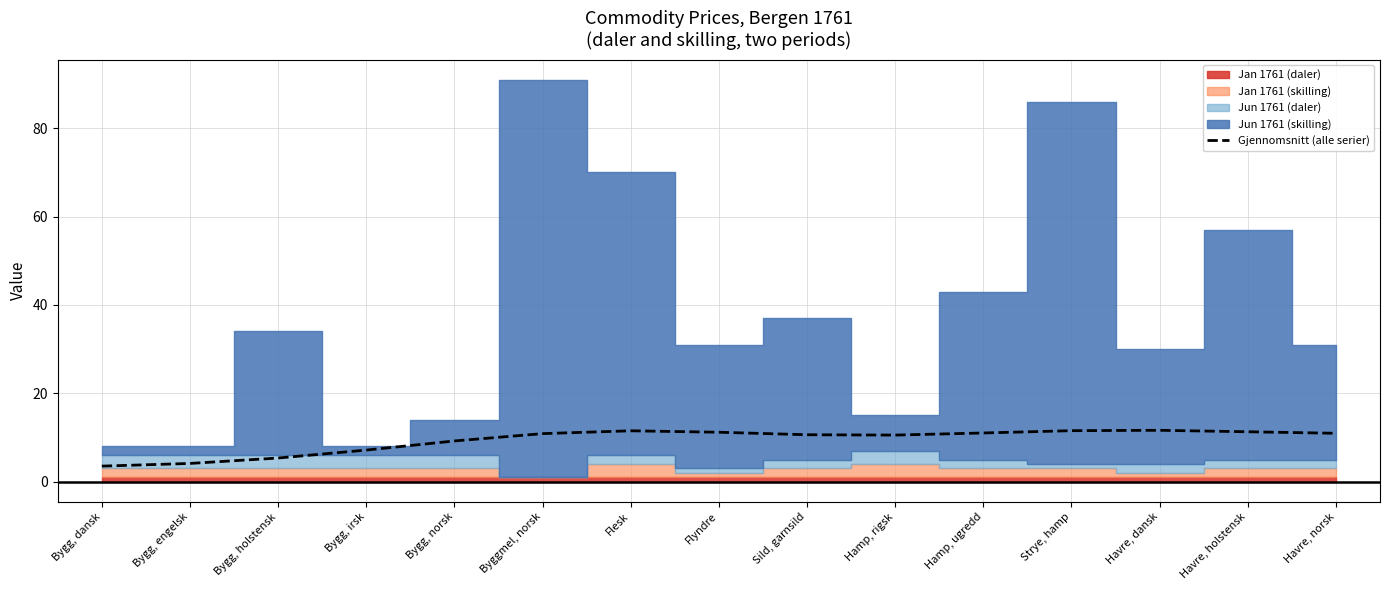

Reading right to left, what are all the values shown in this chart?

Havre, norsk=11.0	Havre, holstensk=11.3	Havre, dansk=11.6	Strye, hamp=11.6	Hamp, ugredd=11.0	Hamp, rigsk=10.6	Sild, garnsild=10.6	Flyndre=11.2	Flesk=11.5	Byggmel, norsk=10.9	Bygg, norsk=9.2	Bygg, irsk=7.2	Bygg, holstensk=5.4	Bygg, engelsk=4.1	Bygg, dansk=3.5